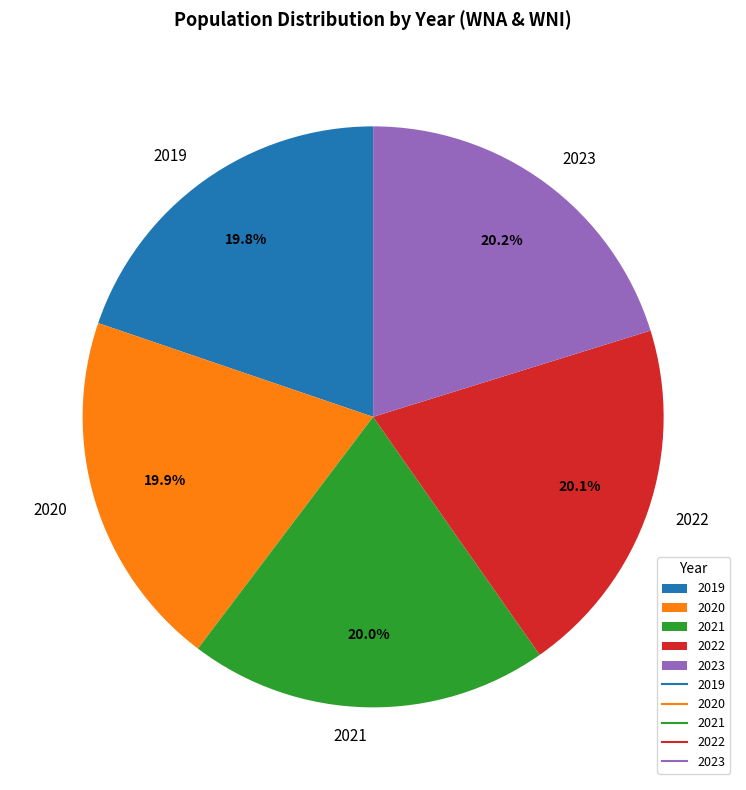

True or false: 2019 accounts for 20% of the total.

True